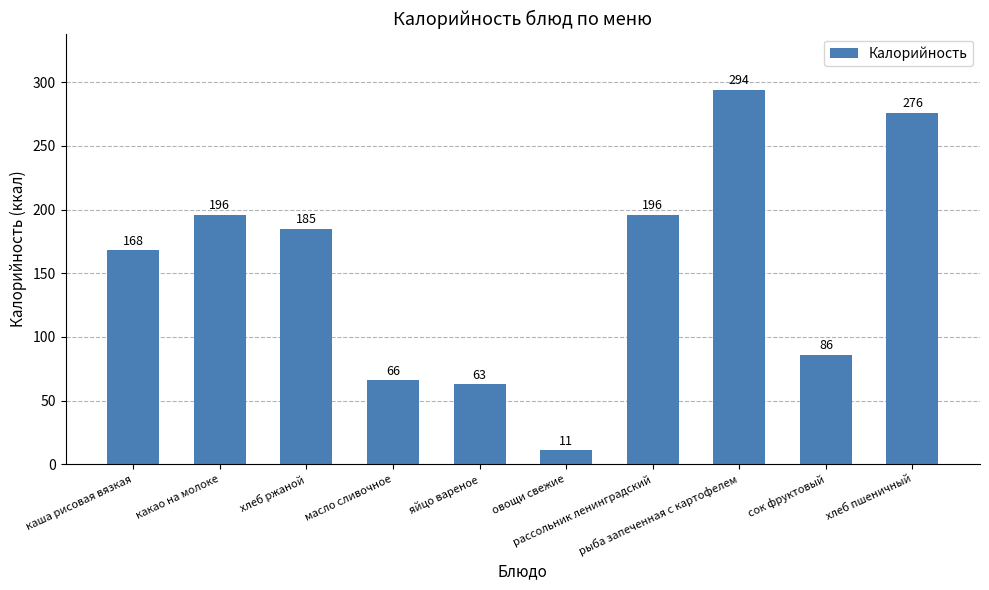

What is the label of the 2nd bar from the right?

сок фруктовый